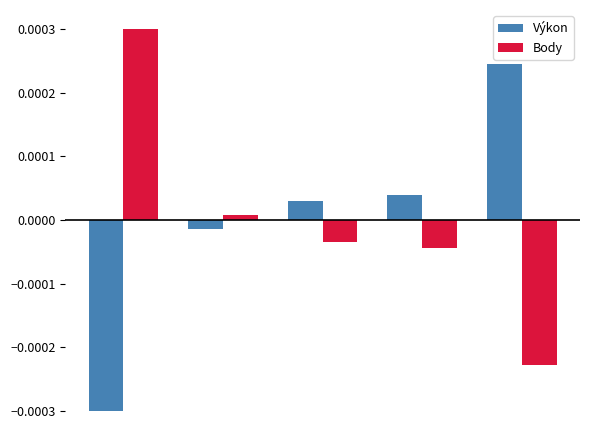

At how many categories does at least one series exceed 0?

5